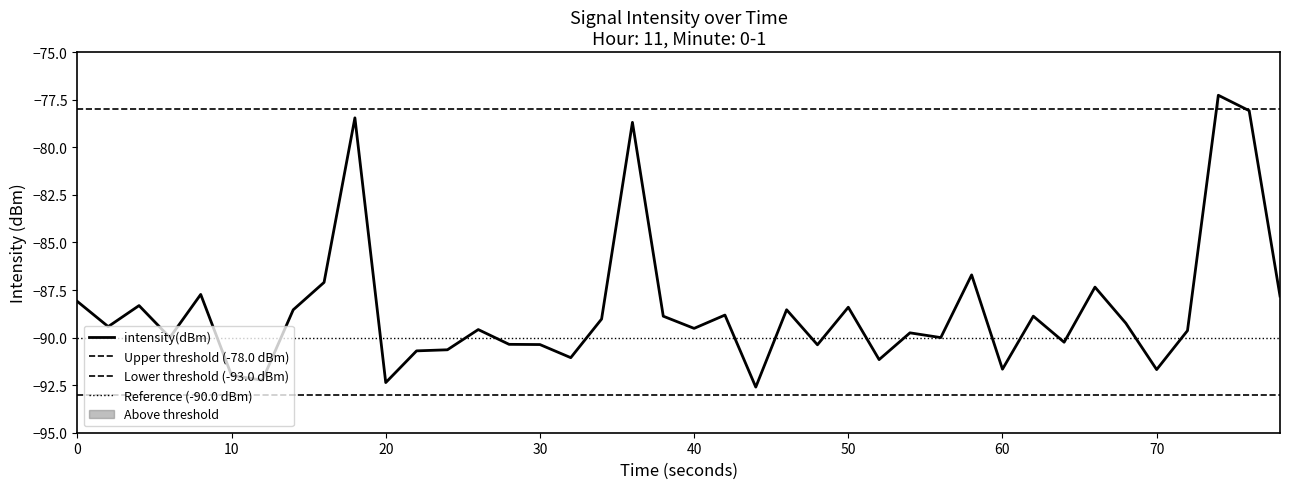

Does the chart display data point markers on the line(s)?

No